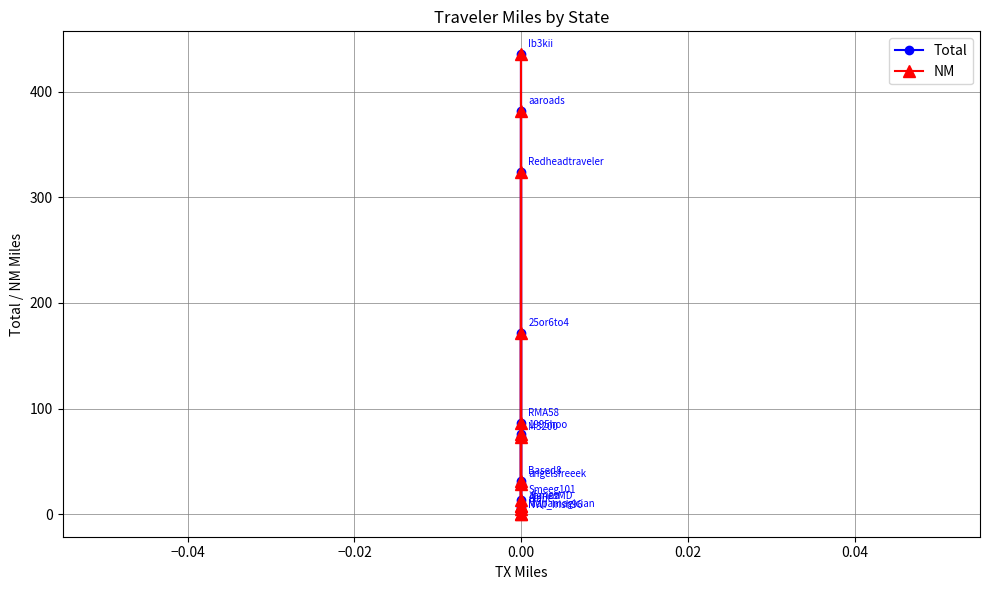

How many interior local valleys does the Total series have?

4